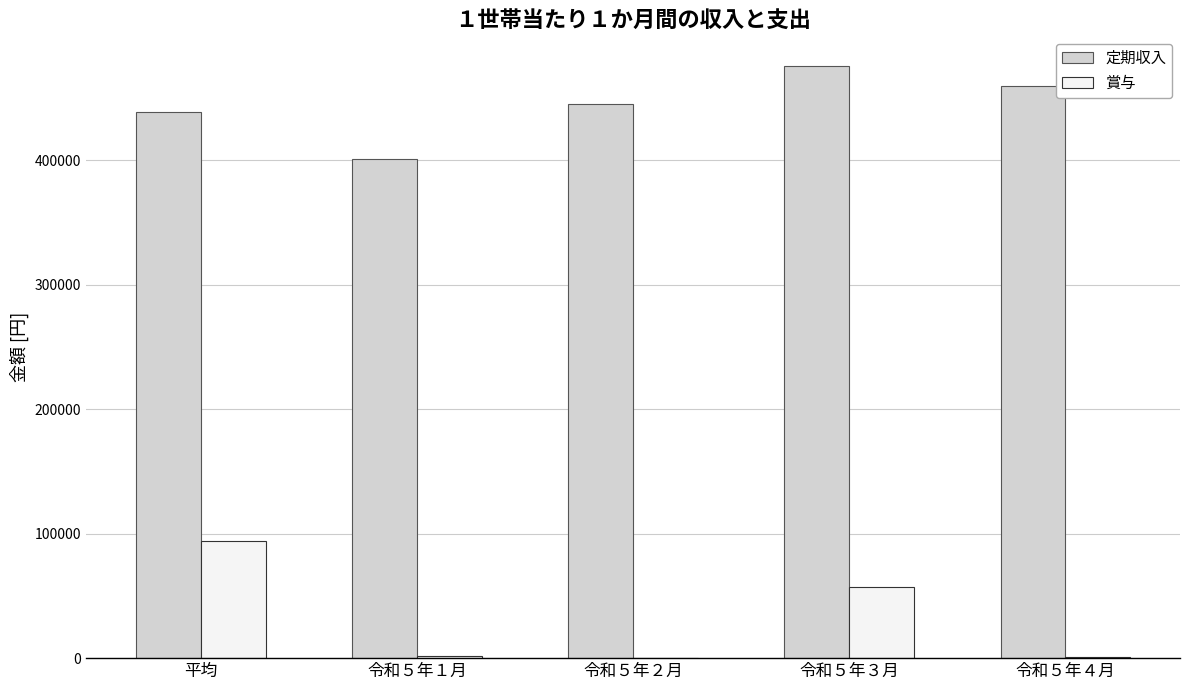

Which label corresponds to the largest value in the chart?

令和５年３月